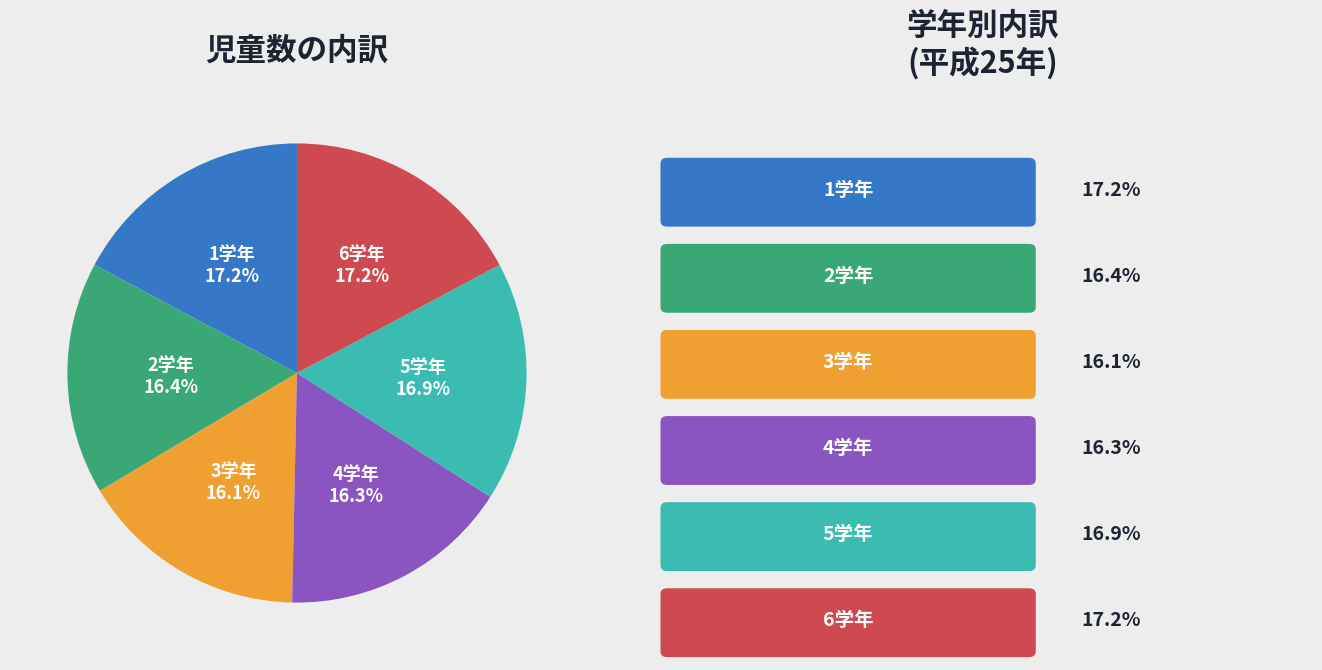

Does 6学年 represent more than half of the total?

No